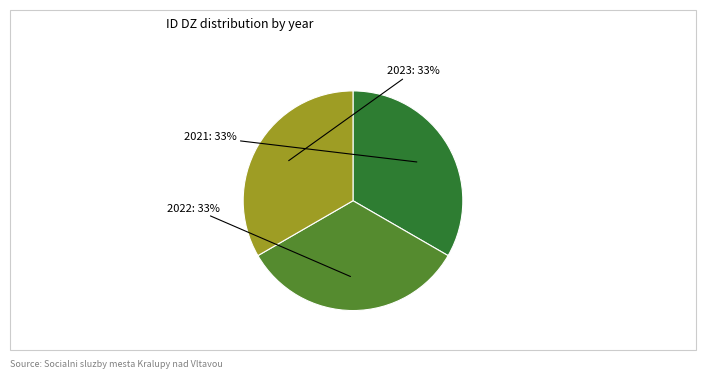

Count the number of slices in the pie.

3